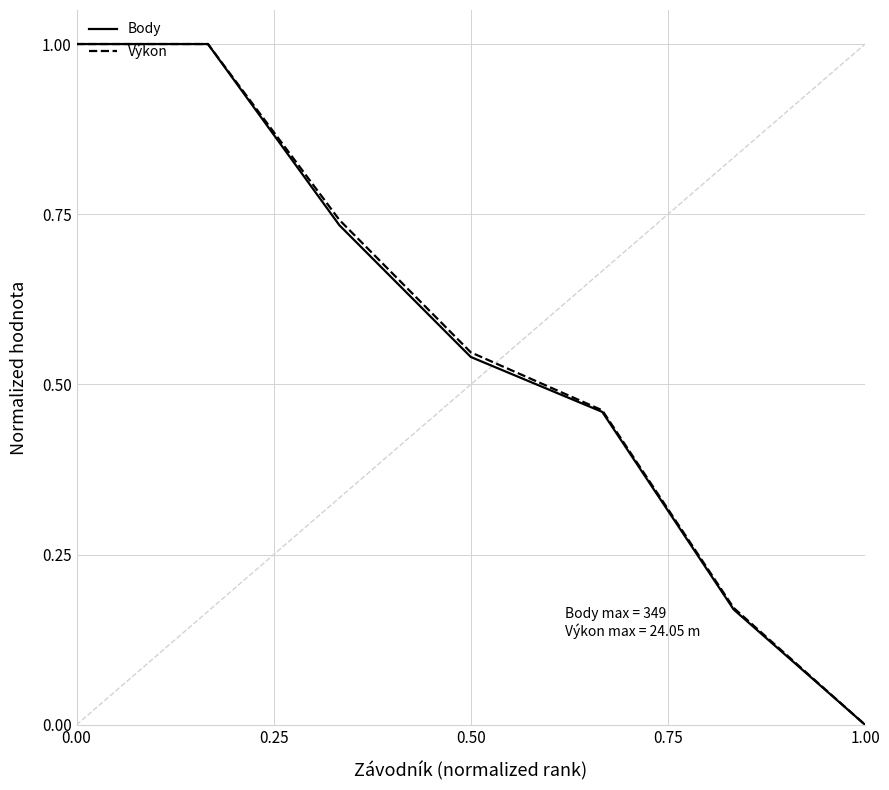

What is the maximum value shown in the chart?

1.0